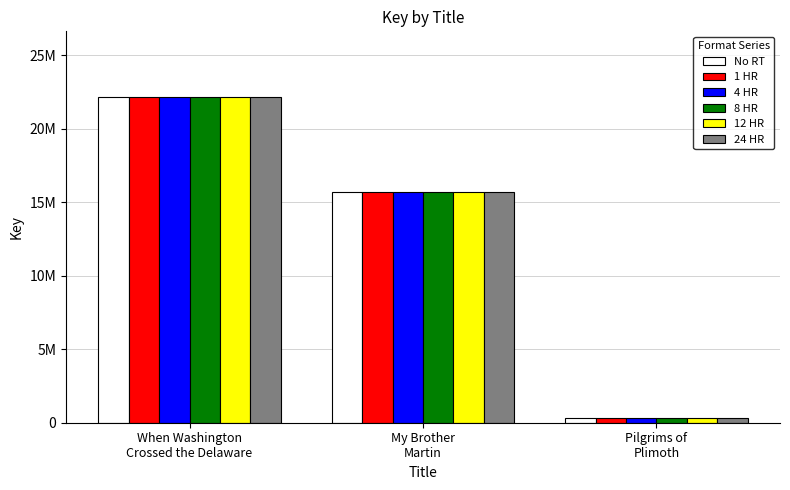

What is the lowest value of the 8 HR series?

331461